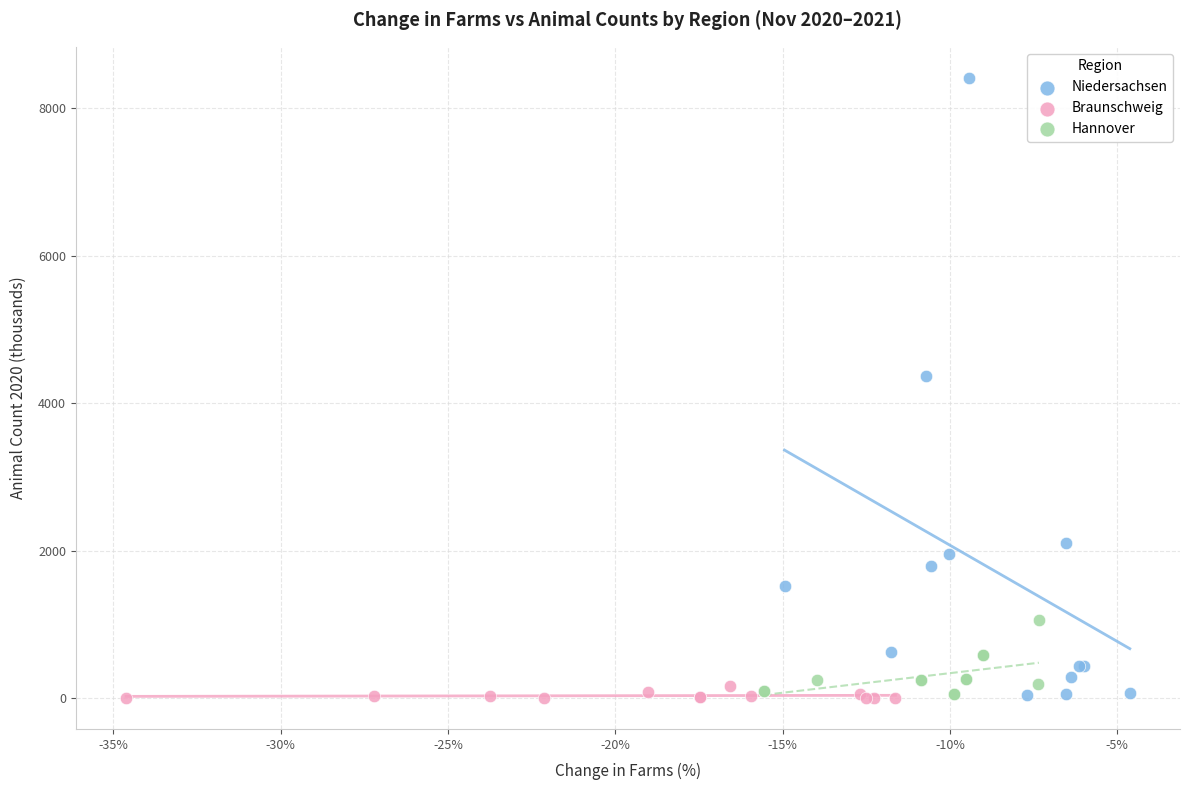

Which series reaches the maximum Y coordinate?

Niedersachsen